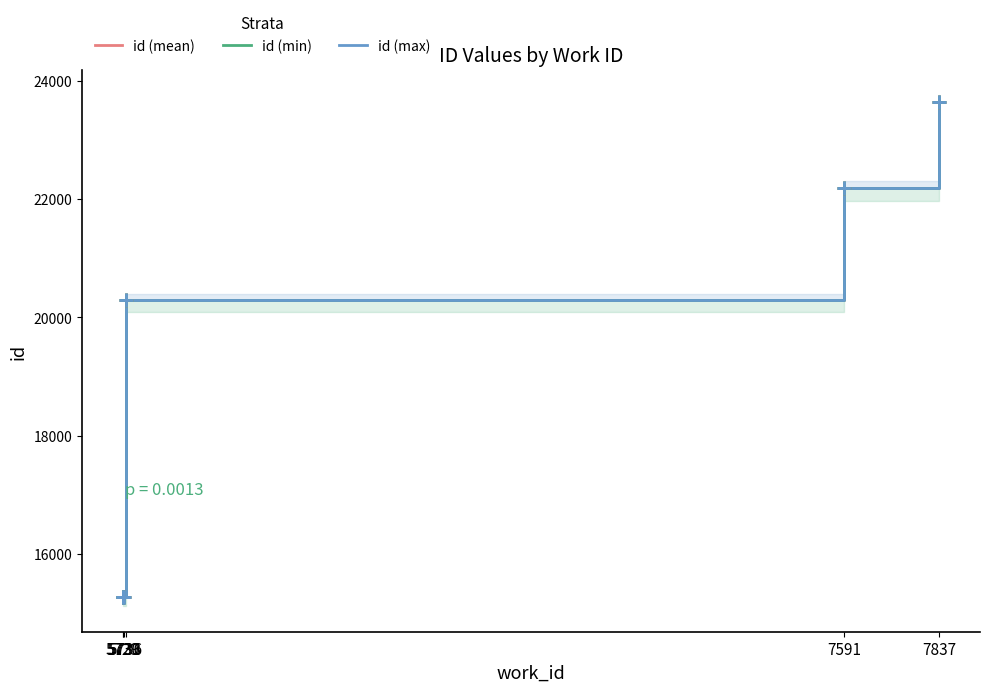

True or false: id (min) and id (mean) cross at least once.

False